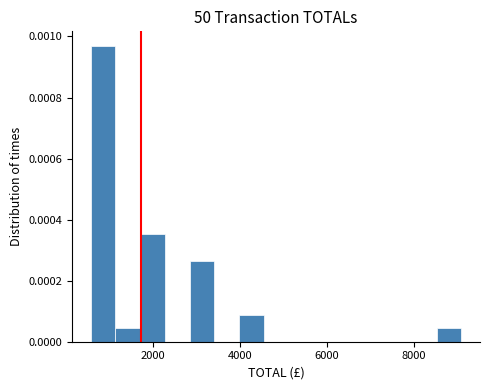

Around what value on the x-axis is the tallest bar? Give the approximate position of its centre, as read against the axis.

800